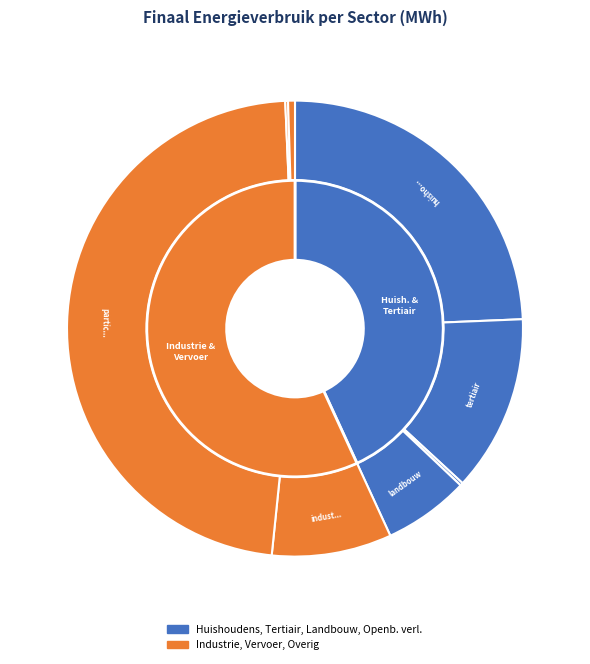

Does any single category account for the majority?

No